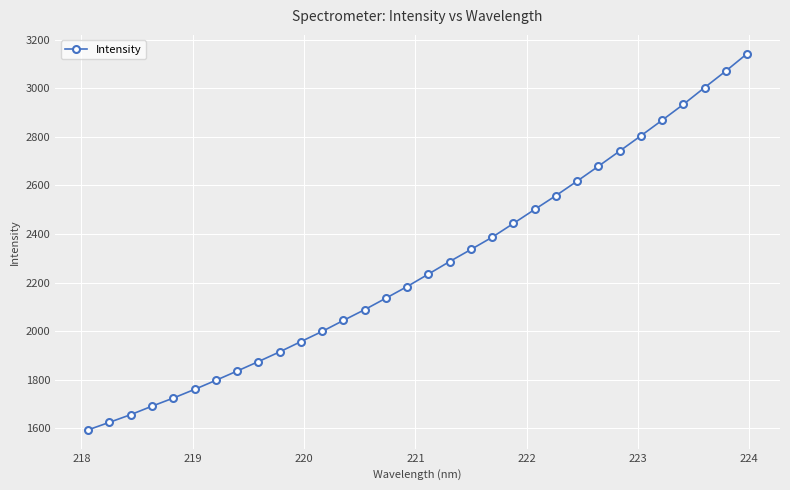

What is the average value?

2265.7